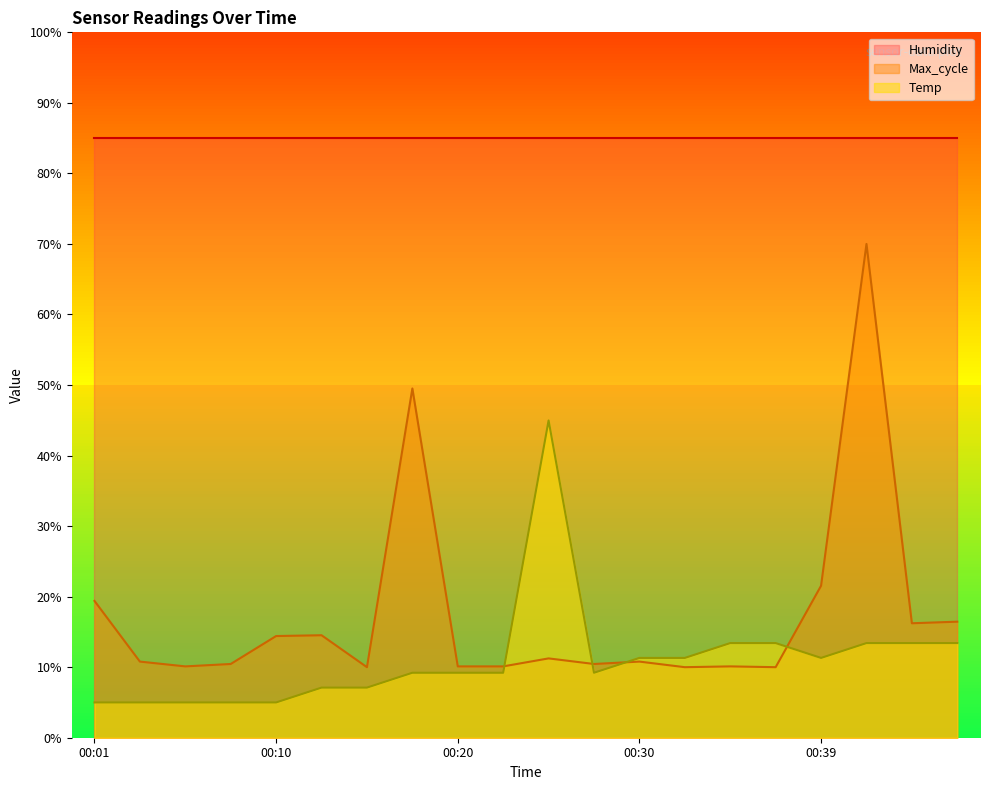

What is the total value across all series at 00:37?

23.4